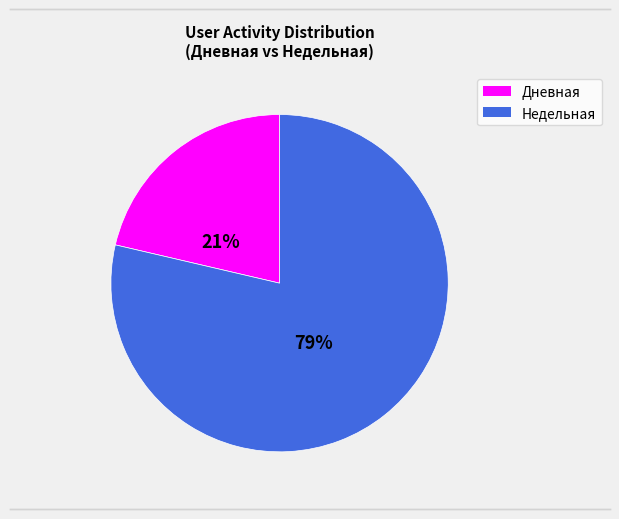

Does any single category account for the majority?

Yes